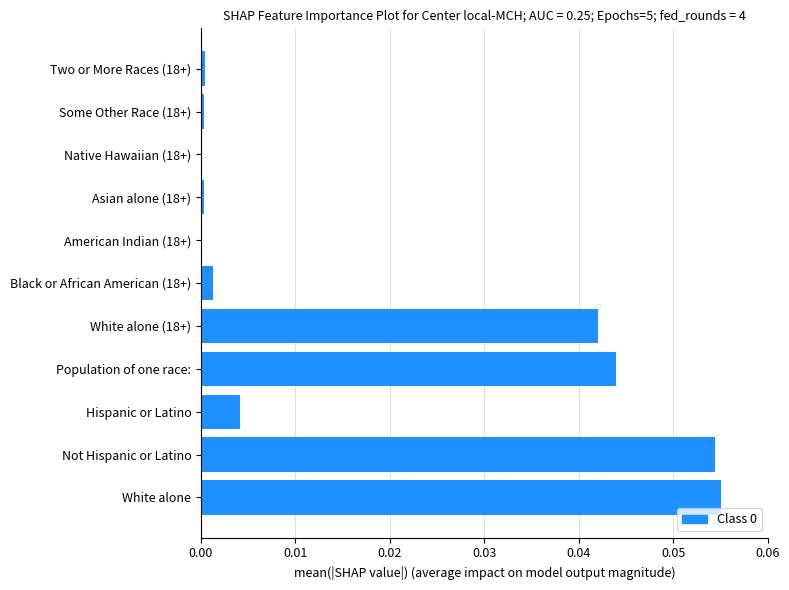

True or false: the data shows 0.1 at White alone (18+).

False